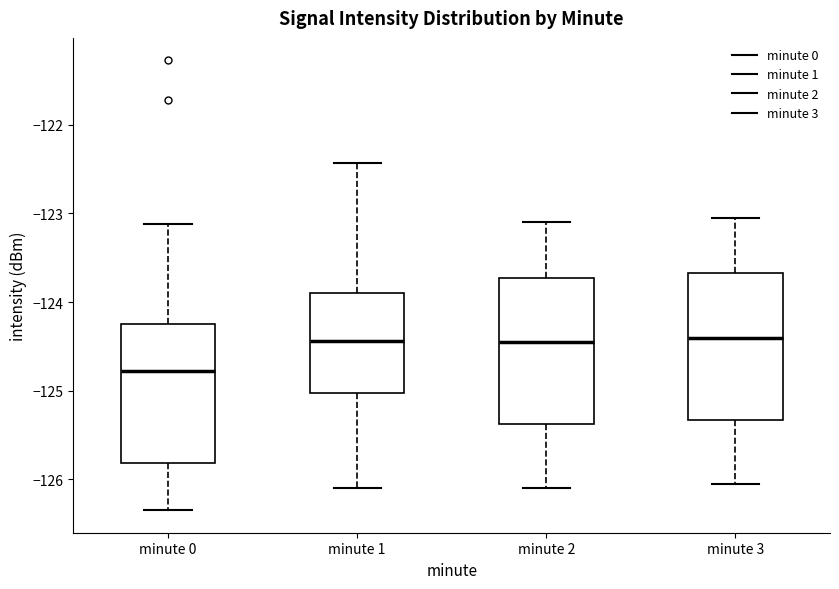

Reading left to right, read every box against the y-axis: the position of its median line, the range the box covers, and the ends of its whiskers. The values are not printed on the chart, so give them approximately, as read against the axis.

minute 0: median -124.8, box -125.8 to -124.3, whiskers -126.3 to -123.1
minute 1: median -124.4, box -125.0 to -123.9, whiskers -126.1 to -122.4
minute 2: median -124.4, box -125.4 to -123.7, whiskers -126.1 to -123.1
minute 3: median -124.4, box -125.3 to -123.7, whiskers -126.0 to -123.0